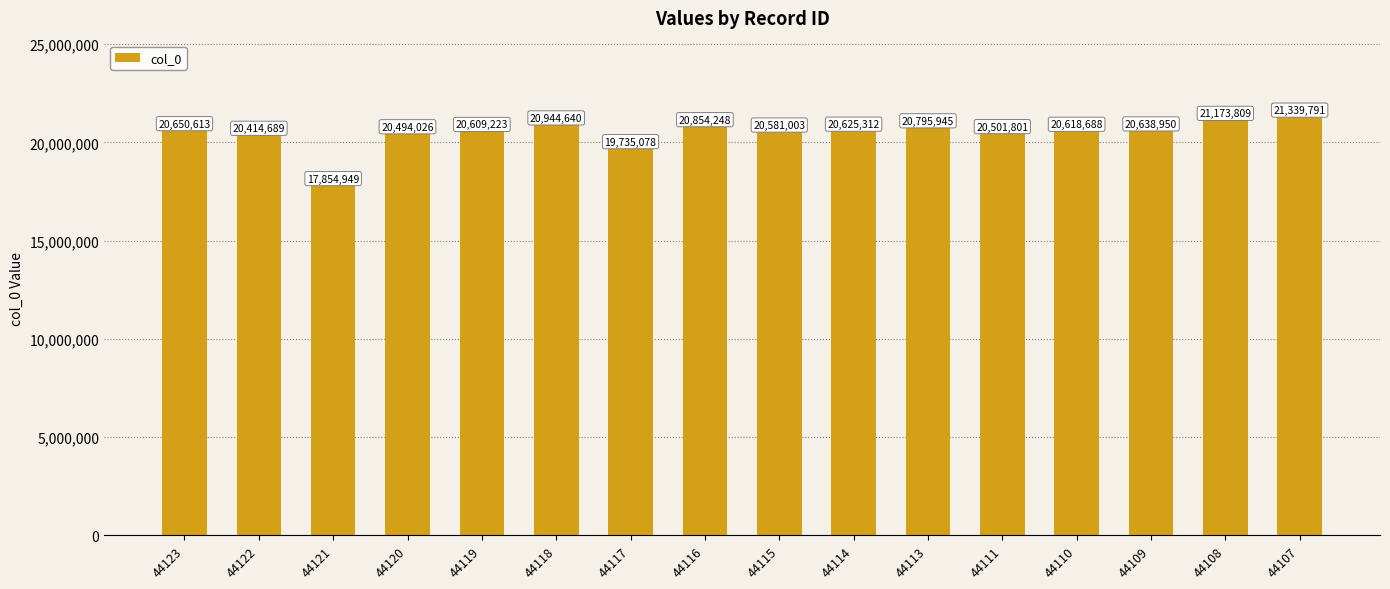

Rank the categories by value from lowest to highest.

44121, 44117, 44122, 44120, 44111, 44115, 44119, 44110, 44114, 44109, 44123, 44113, 44116, 44118, 44108, 44107